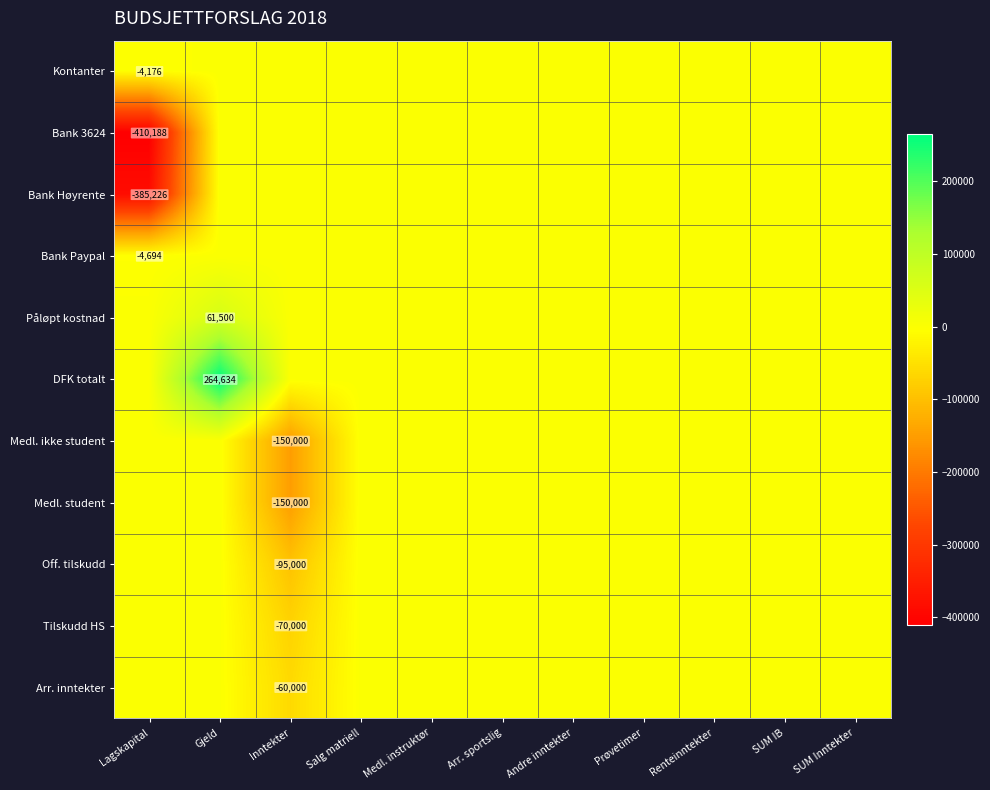

The value of Bank Paypal at Lagskapital is -4694. True or false?

True